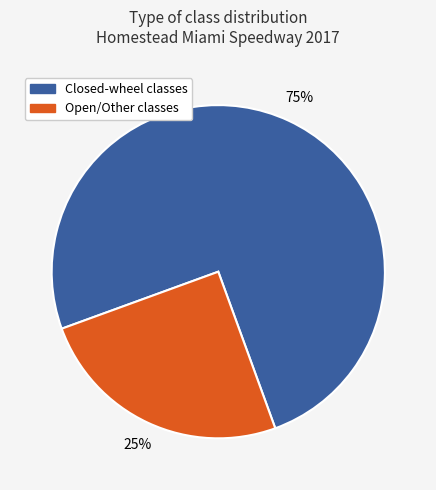

To the nearest percent, what is the difference between the largest and smallest slice percentages?

50%